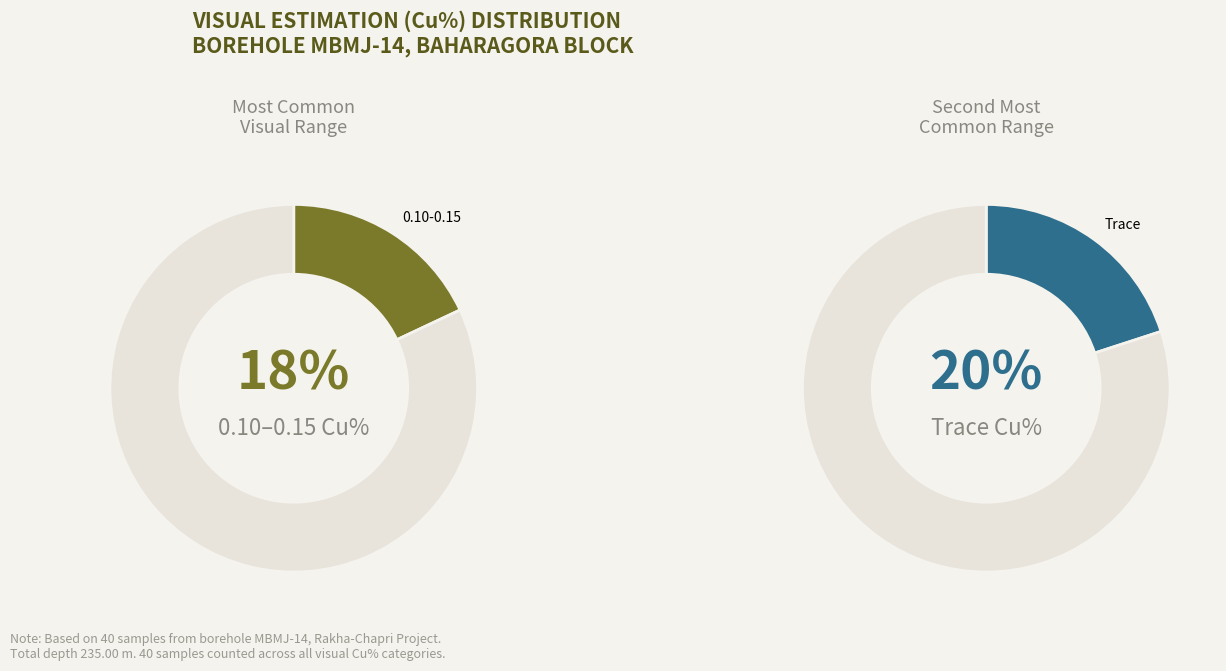

Is there any slice that represents more than half of the pie?

No